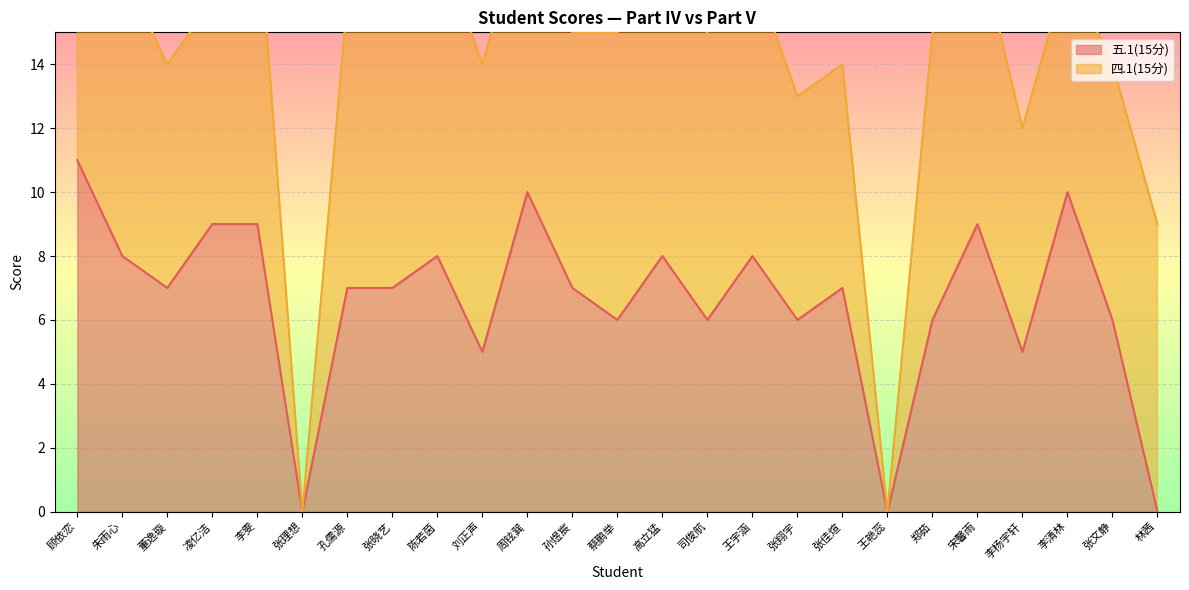

At which category does the data reach its first local peak?

陈若茵